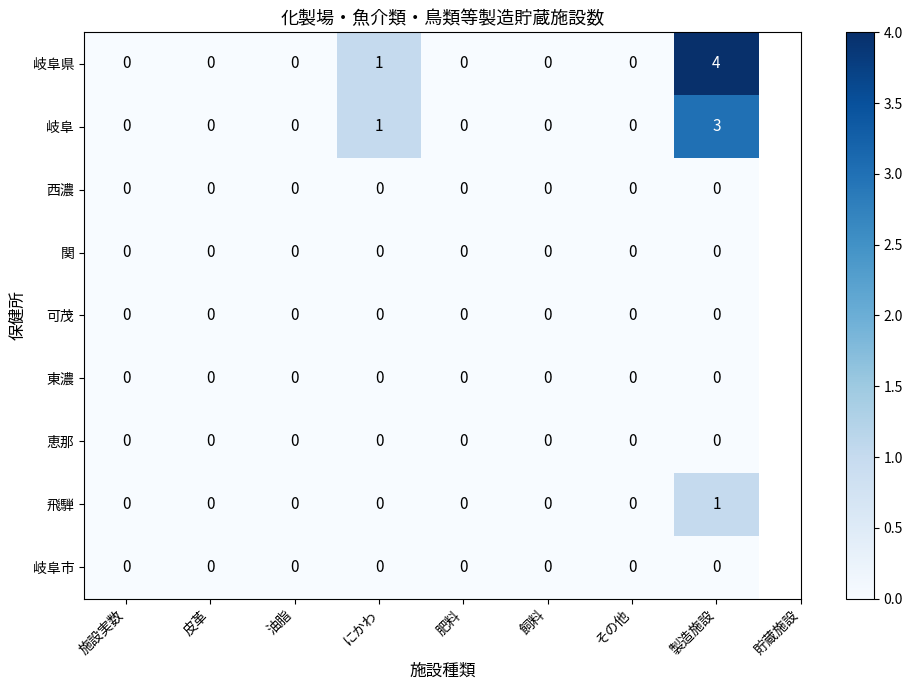

Is it true that 岐阜市 equals 0 at にかわ?

True